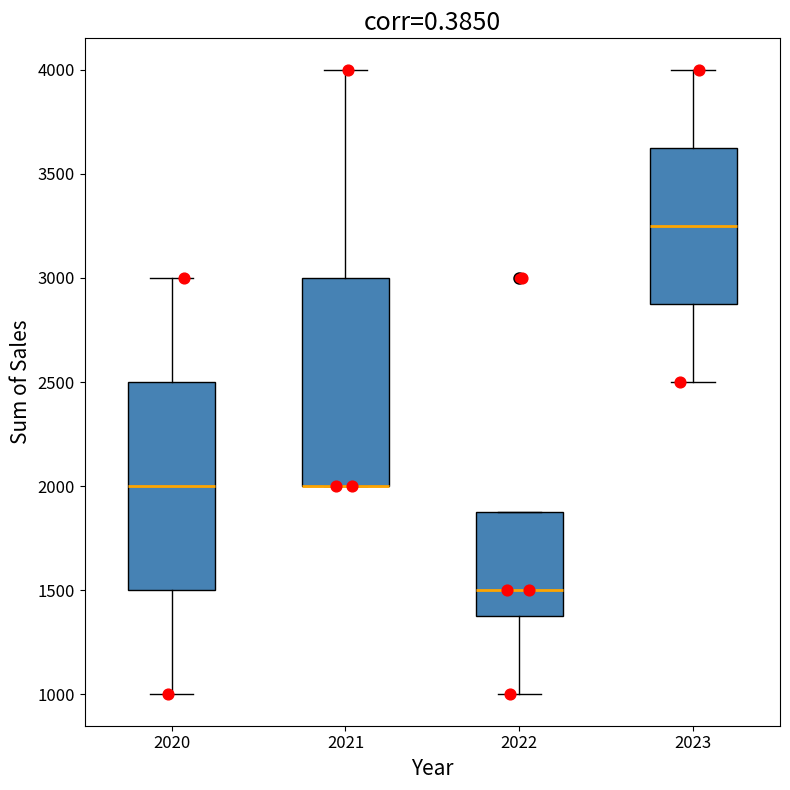

Where is the upper edge of the box at x = 2021 on the y-axis? The values are not printed on the chart, so give them approximately, as read against the axis.

3000